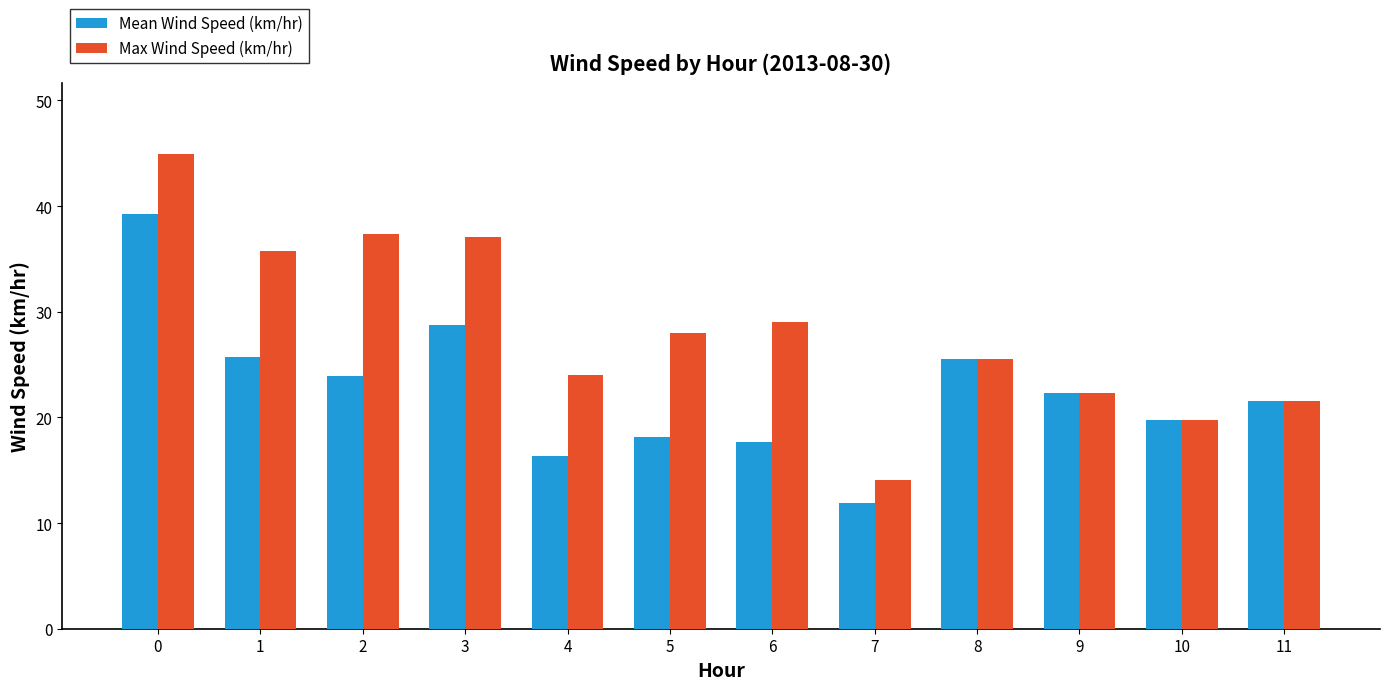

What is the value of the Mean Wind Speed (km/hr) bar at the 11th from the left?

19.8